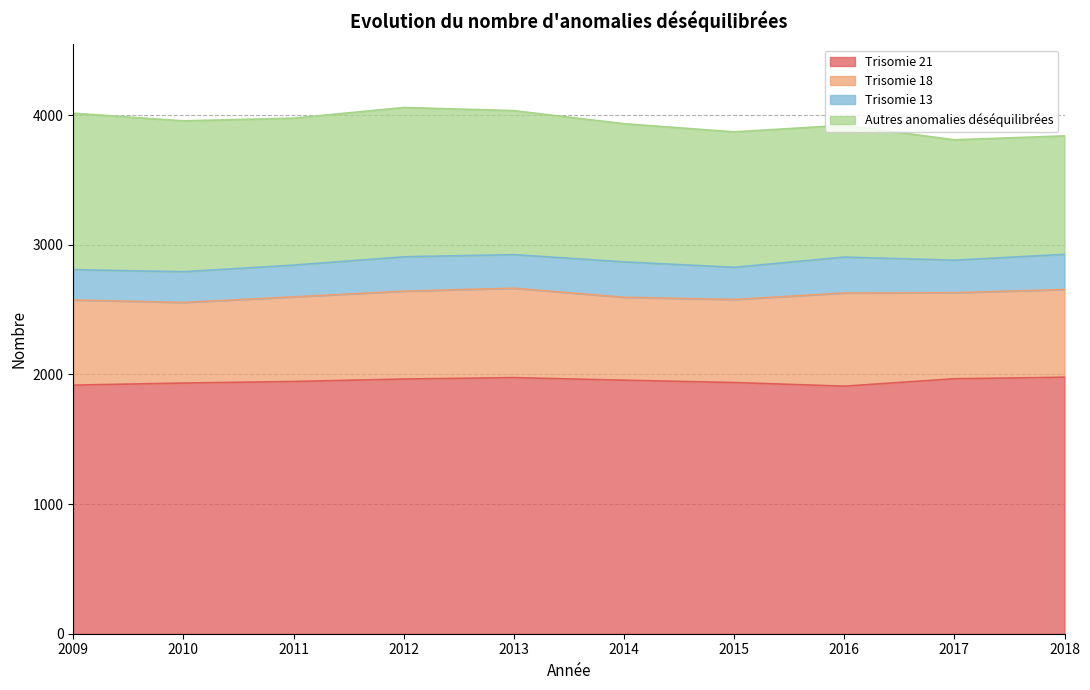

Does the chart display data point markers on the line(s)?

No